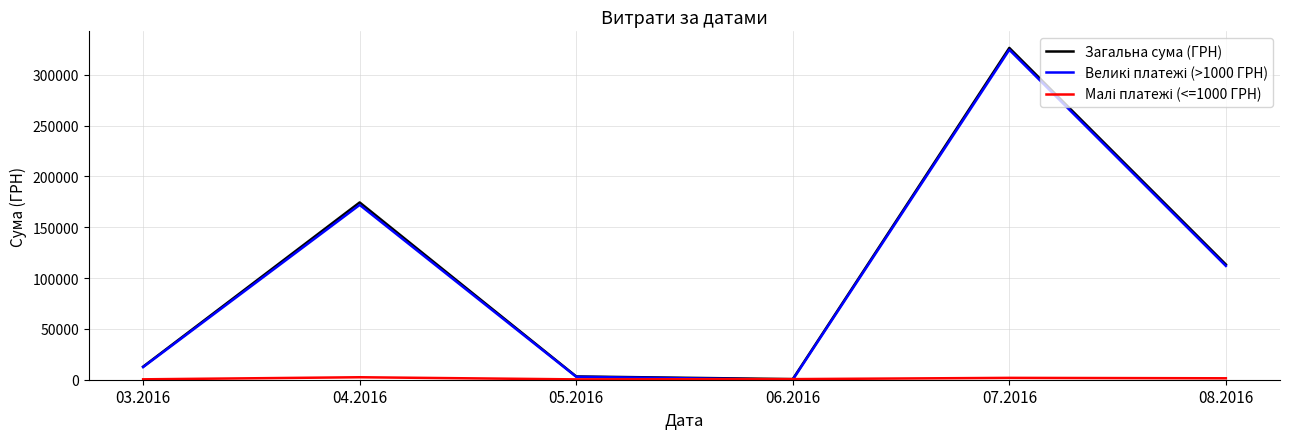

At which category is the sum across all series the highest?

07.2016